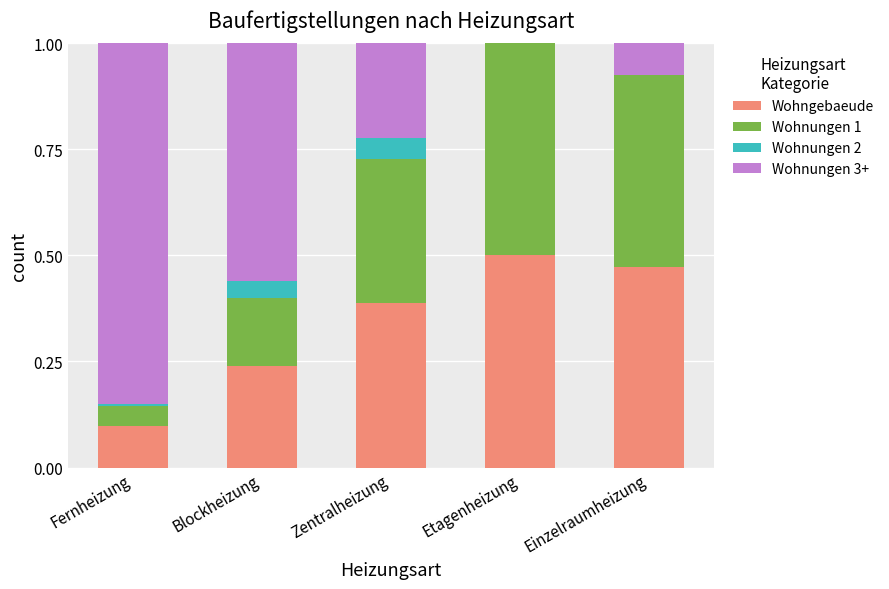

What is the total value across all series at Zentralheizung?

1.0